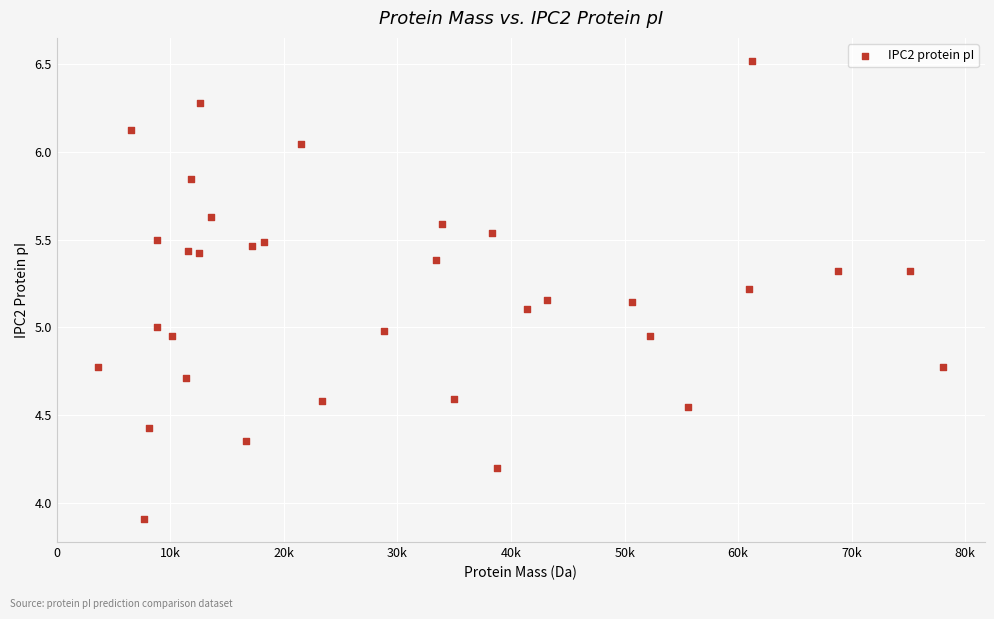

What is the range of X values (max minus min)?

74418.3